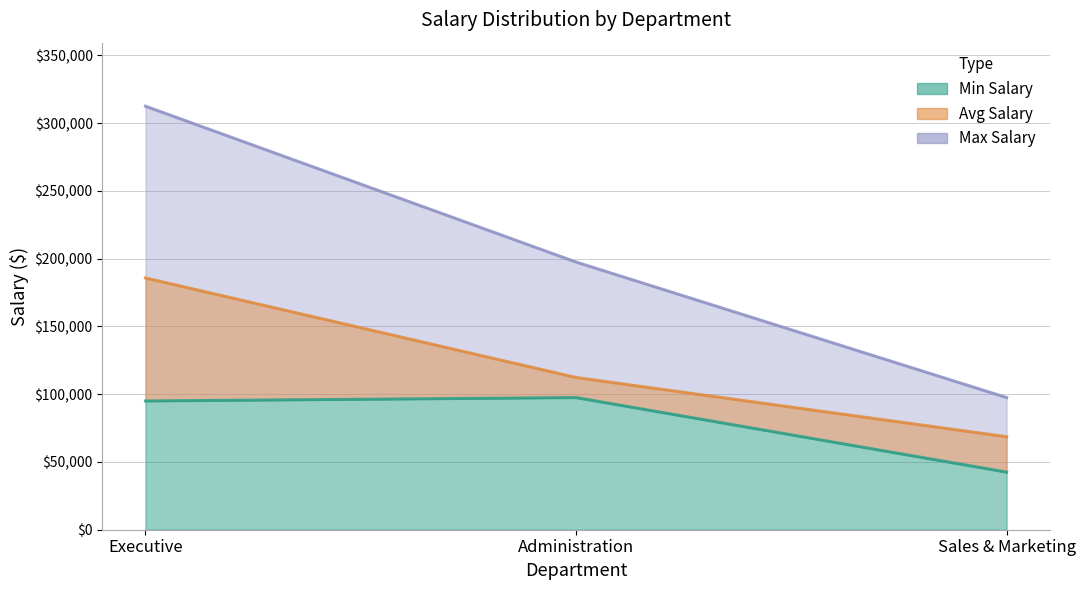

How many series are shown in this chart?

3